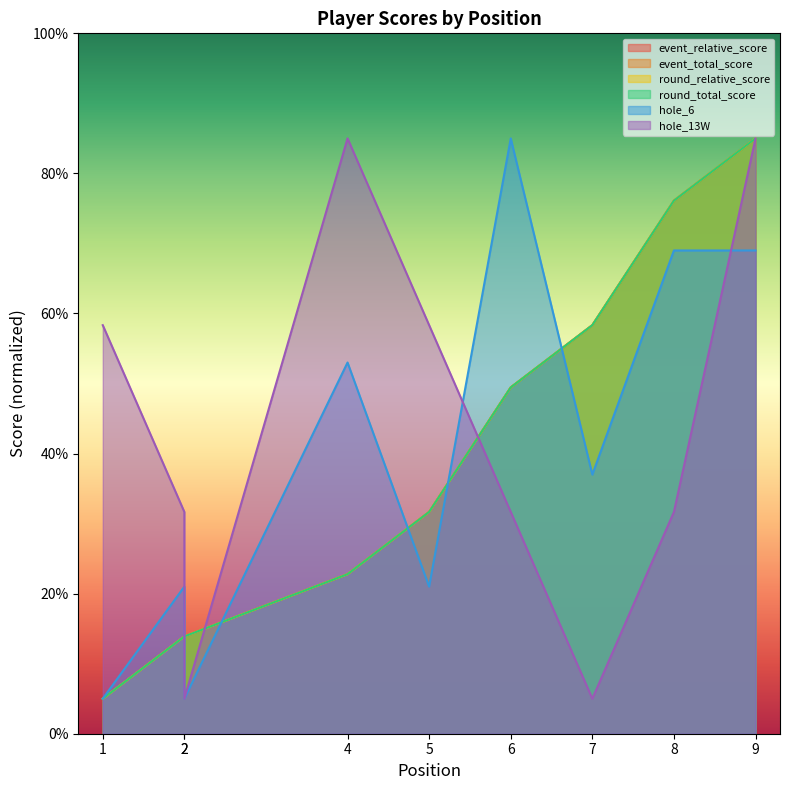

What is the difference between the highest and lowest values at 1?

53.3